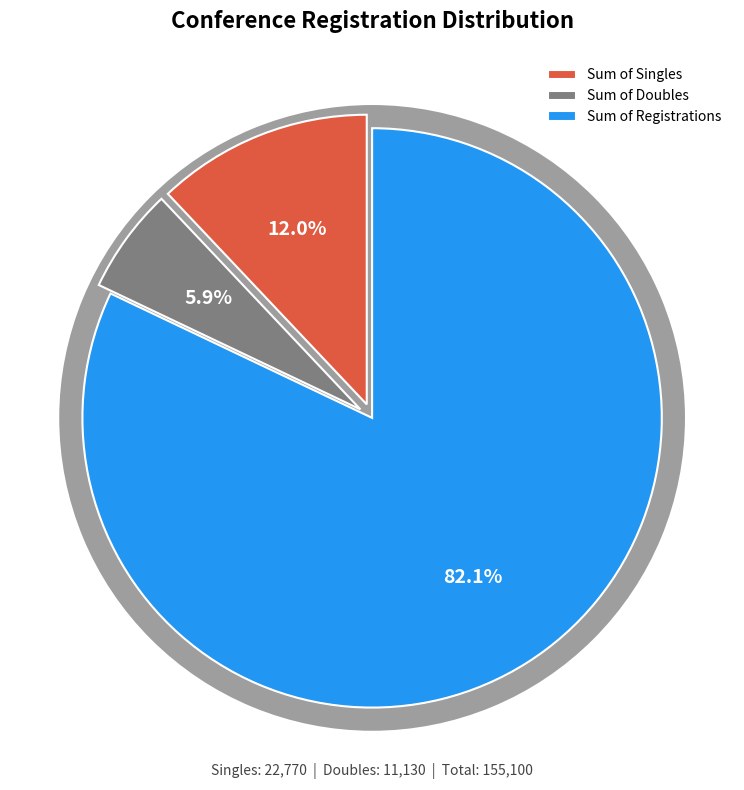

True or false: Sum of Doubles accounts for 6% of the total.

True